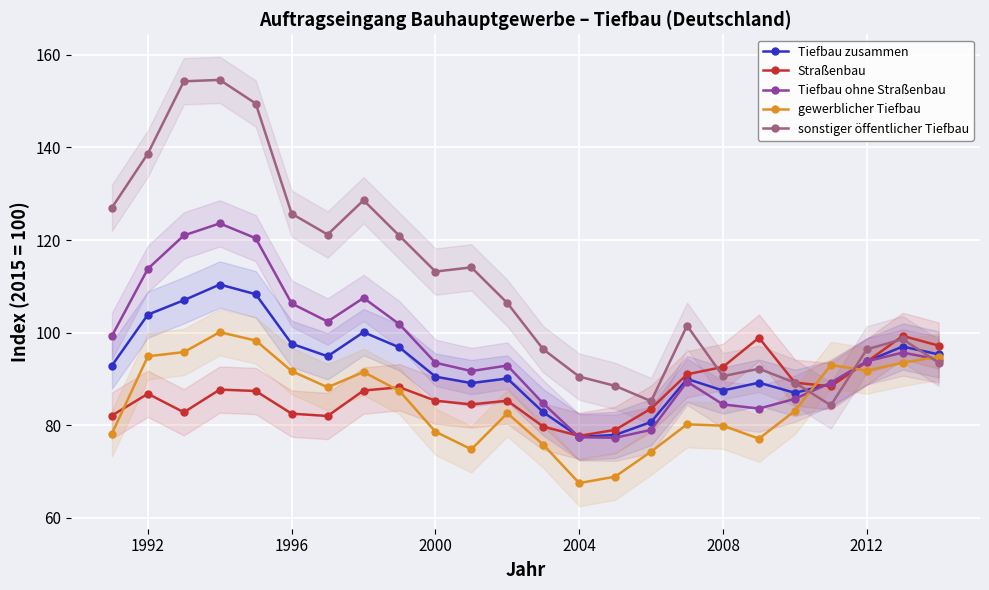

Is it true that Tiefbau ohne Straßenbau equals 84.5 at 2008?

True